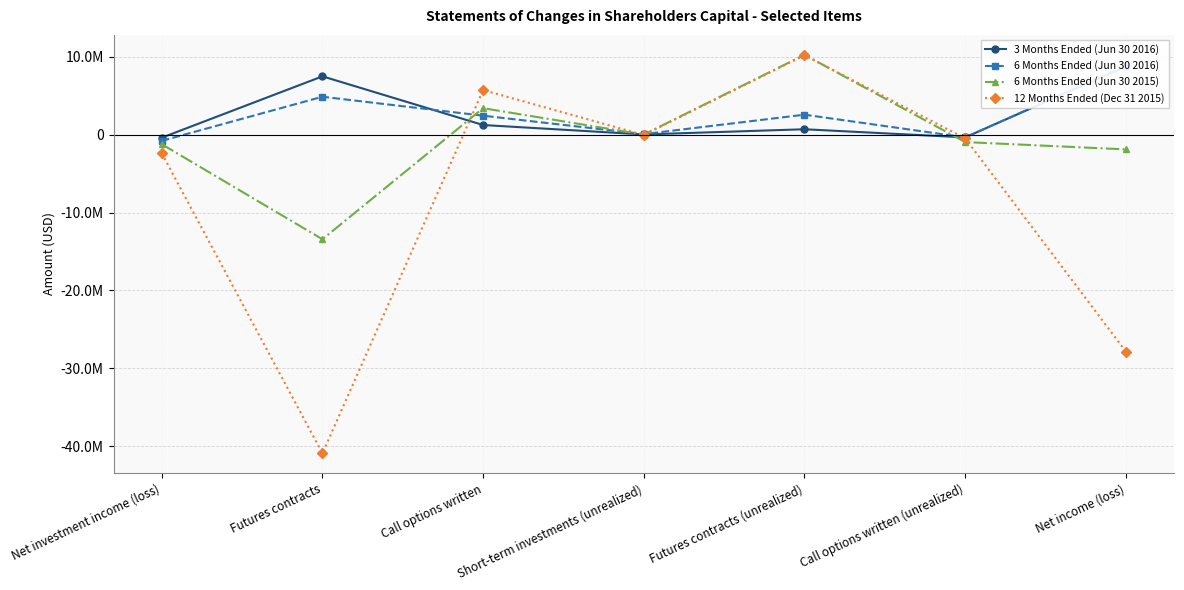

What is the value of the 6 Months Ended (Jun 30 2015) point at the 3rd from the left?

3411922